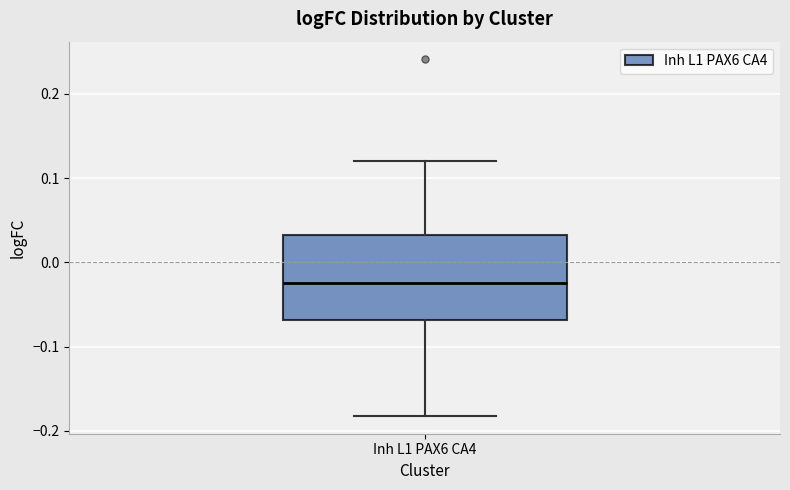

Transcribe this box plot: give where the median line is, the range the box spans, and where the two whiskers end, as read against the y-axis. The values are not printed on the chart, so give them approximately, as read against the axis.

median -0.02, box -0.07 to 0.03, whiskers -0.18 to 0.12